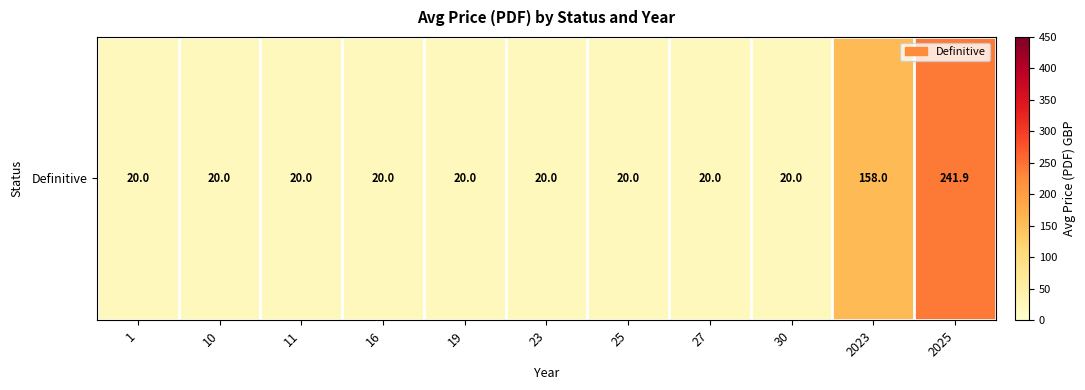

Is it true that the value at 16 is 20.0?

True